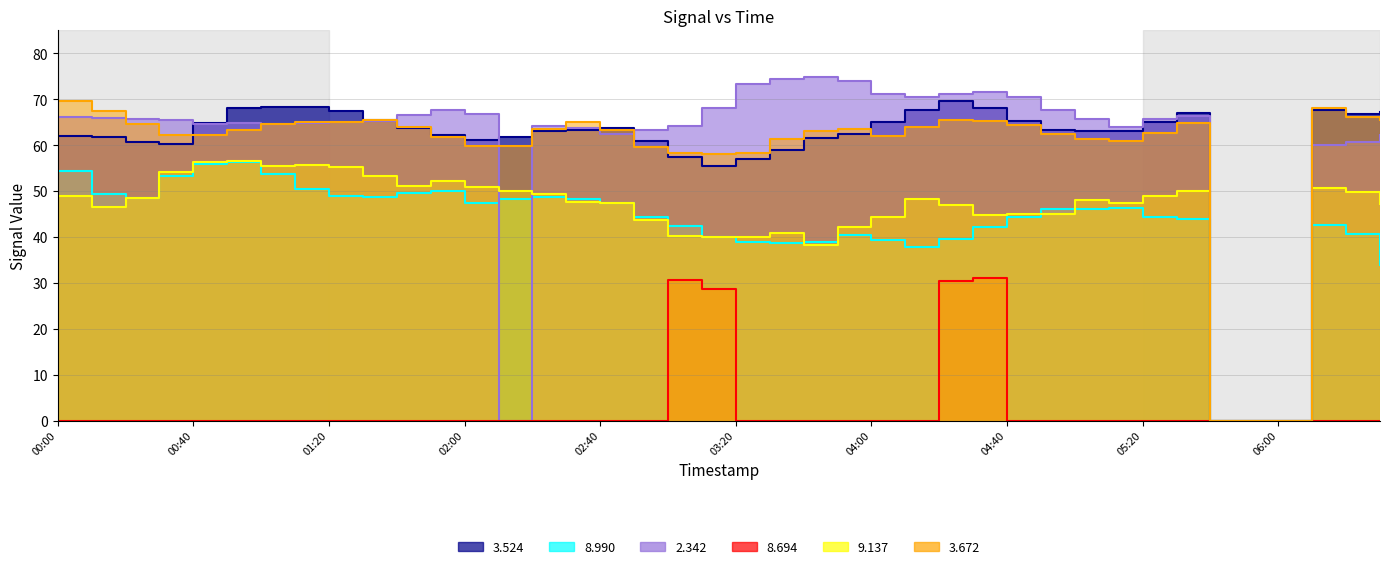

How many data points does each series have?

40